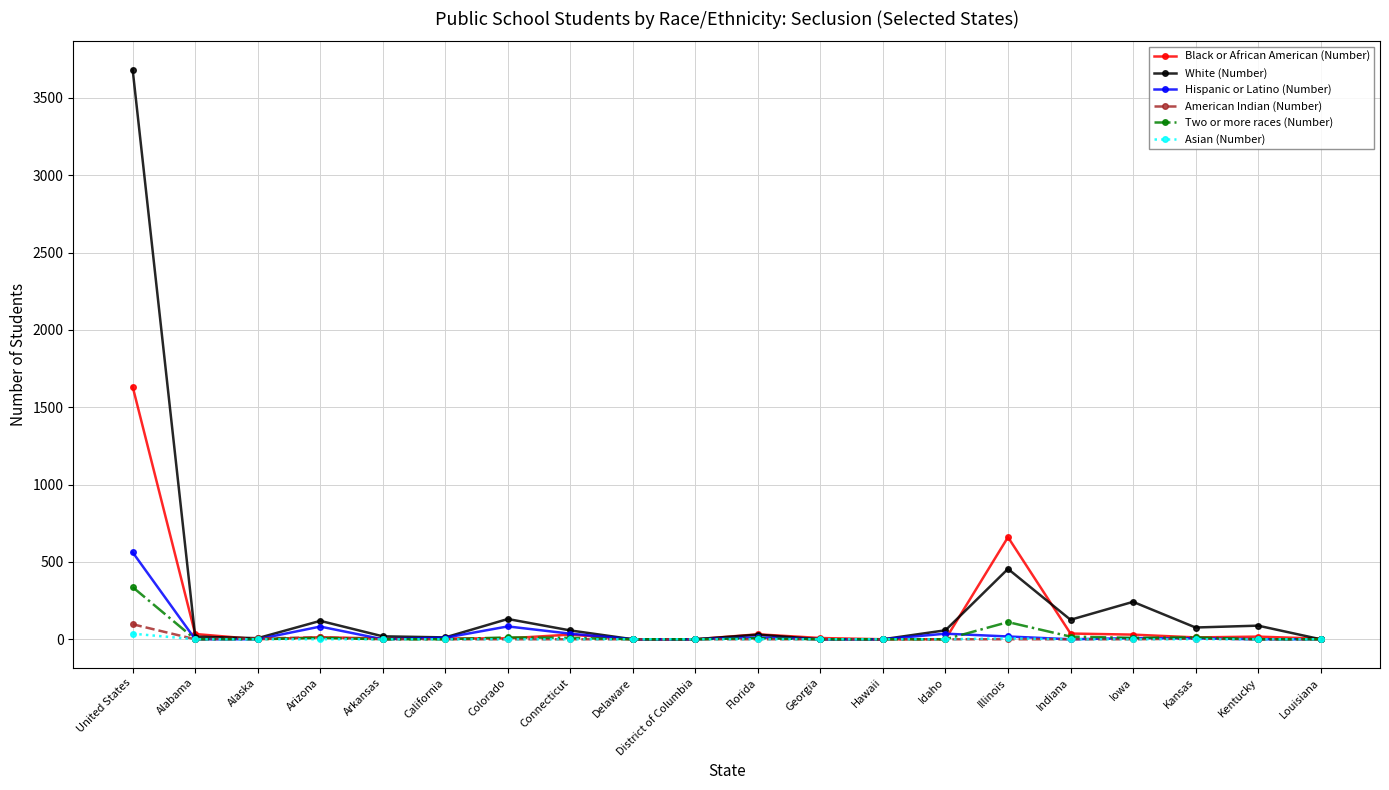

What is the average value of the American Indian (Number) series?

6